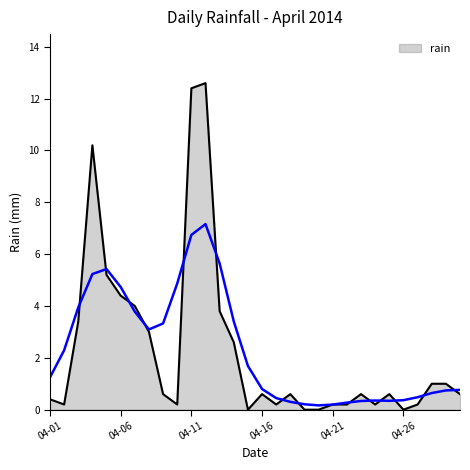

Count the number of values greater than 0.

26